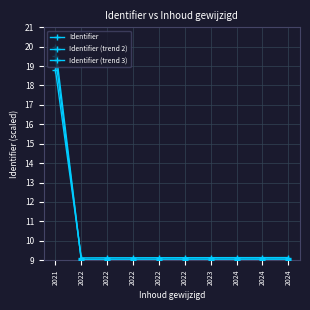

What is the sum of the Identifier values at 2024 and 2023?

18.0